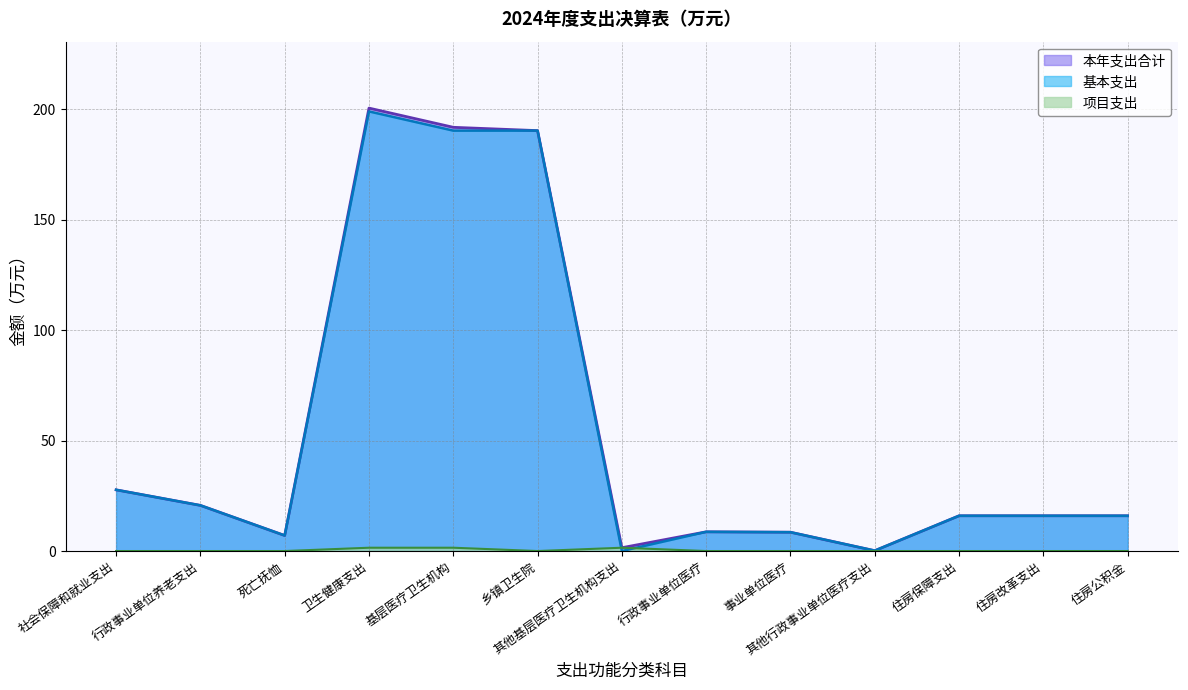

Is the value of 本年支出合计 at 其他基层医疗卫生机构支出 greater than the value of 基本支出 at 行政事业单位医疗?

No